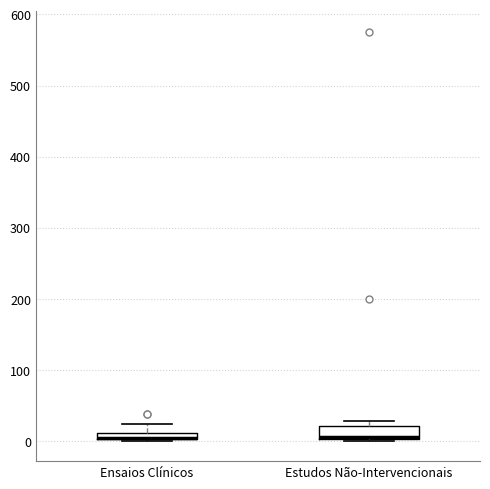

Where is the upper edge of the box for Estudos Não-Intervencionais on the y-axis? The values are not printed on the chart, so give them approximately, as read against the axis.

20